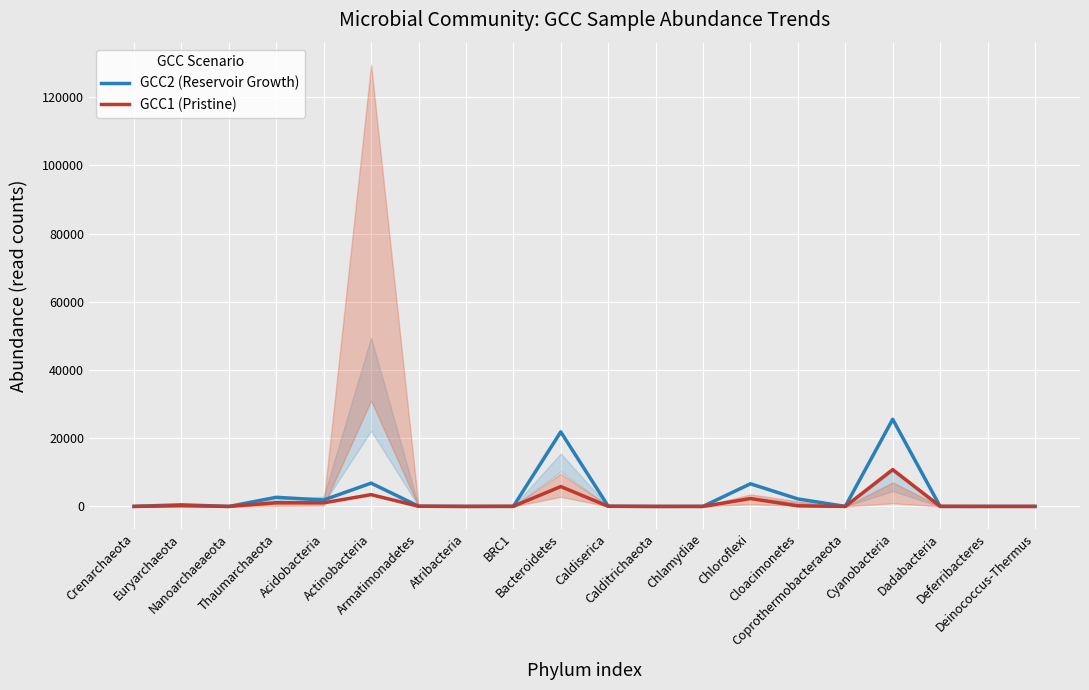

The value of GCC2 (Reservoir Growth) at Armatimonadetes is 77. True or false?

True